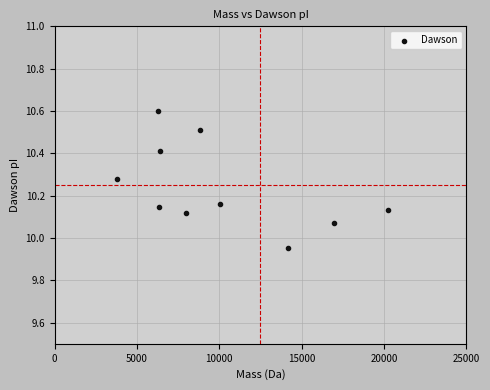

What is the average X value?

10109.6